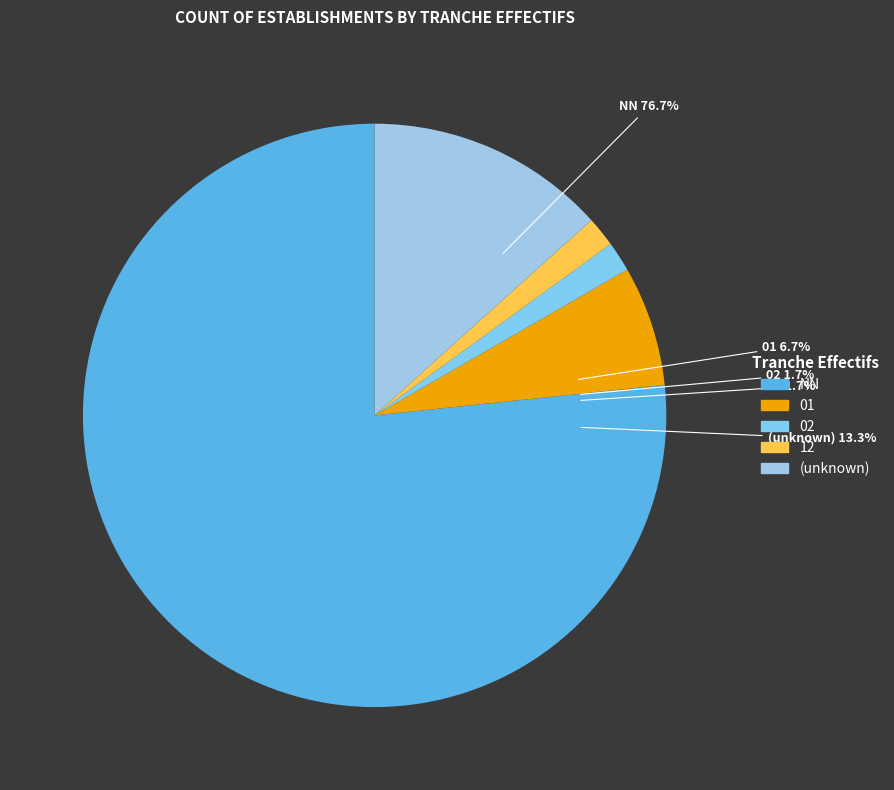

How many slices are in this pie chart?

5